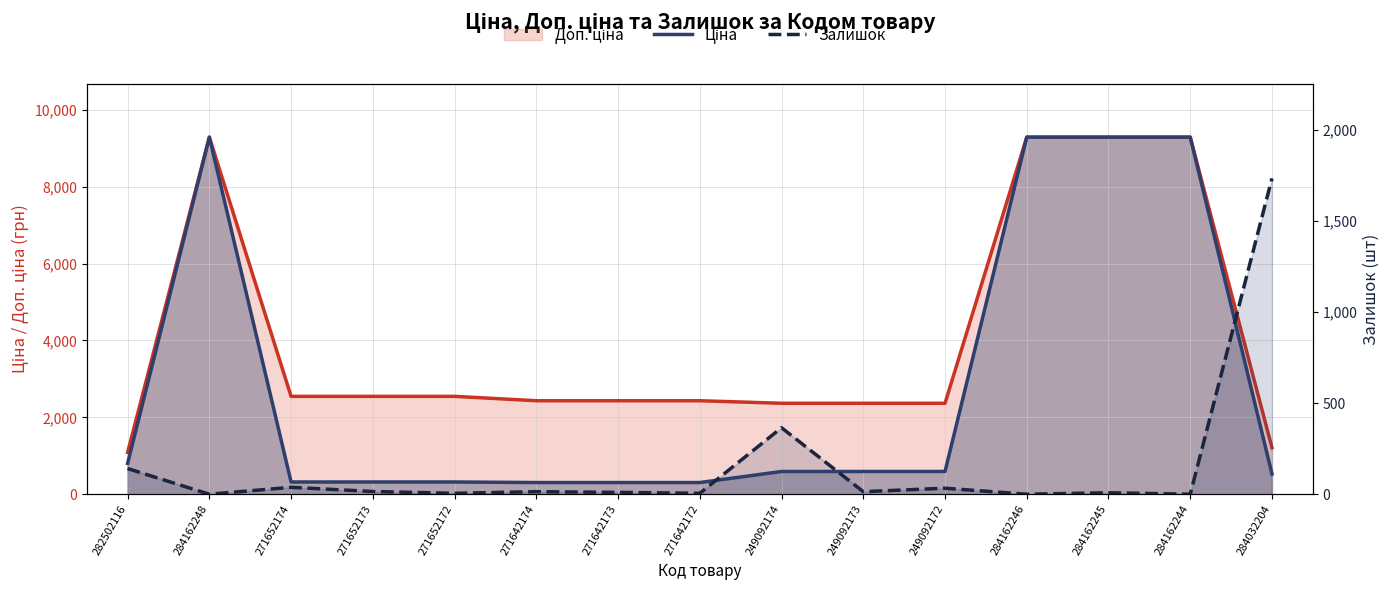

What is the total value across all series at 282502116?

943.1